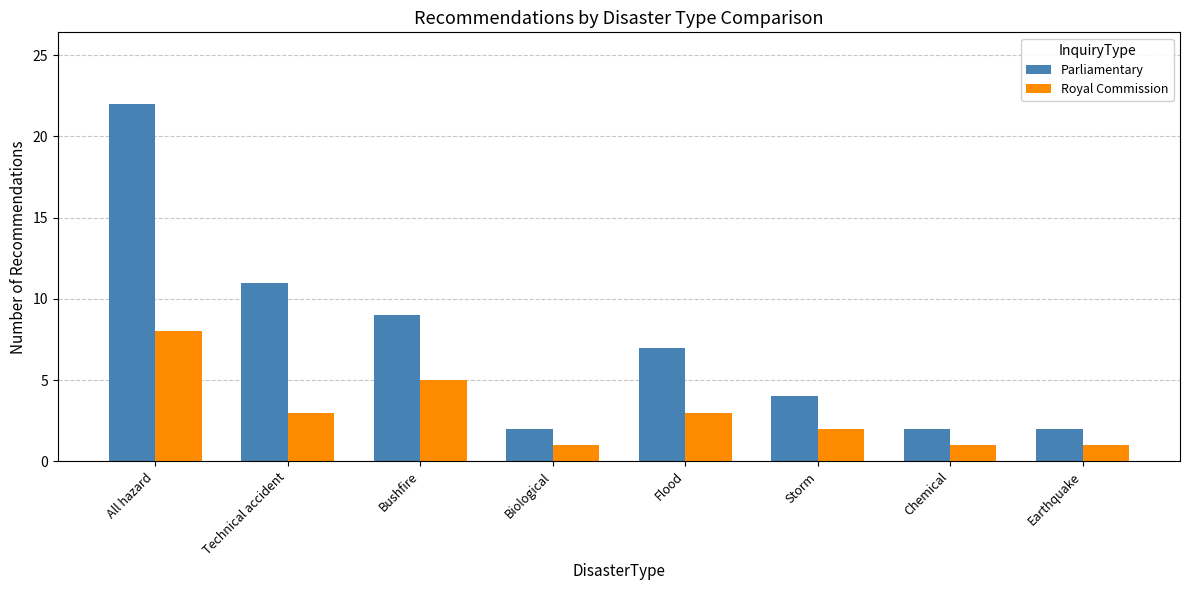

Is it true that Parliamentary equals 5 at Bushfire?

False